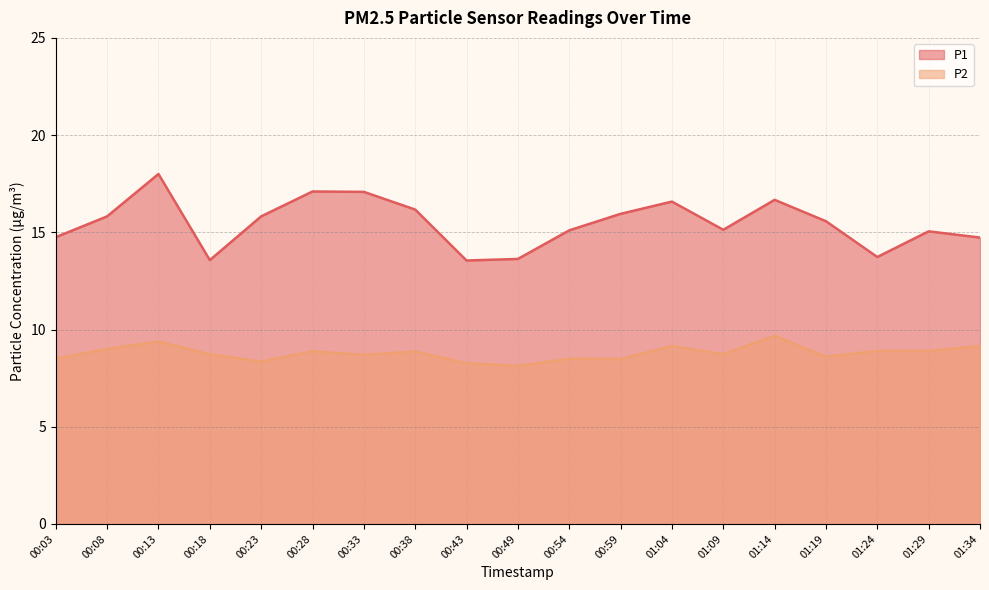

Reading right to left, transcribe all the data shown in this chart.

P1: 01:34=14.7	01:29=15.1	01:24=13.7	01:19=15.6	01:14=16.7	01:09=15.1	01:04=16.6	00:59=15.9	00:54=15.1	00:49=13.6	00:43=13.6	00:38=16.2	00:33=17.1	00:28=17.1	00:23=15.8	00:18=13.6	00:13=18.0	00:08=15.8	00:03=14.8
P2: 01:34=9.2	01:29=8.9	01:24=8.9	01:19=8.6	01:14=9.7	01:09=8.7	01:04=9.2	00:59=8.5	00:54=8.5	00:49=8.1	00:43=8.3	00:38=8.9	00:33=8.7	00:28=8.9	00:23=8.3	00:18=8.7	00:13=9.4	00:08=9.0	00:03=8.5